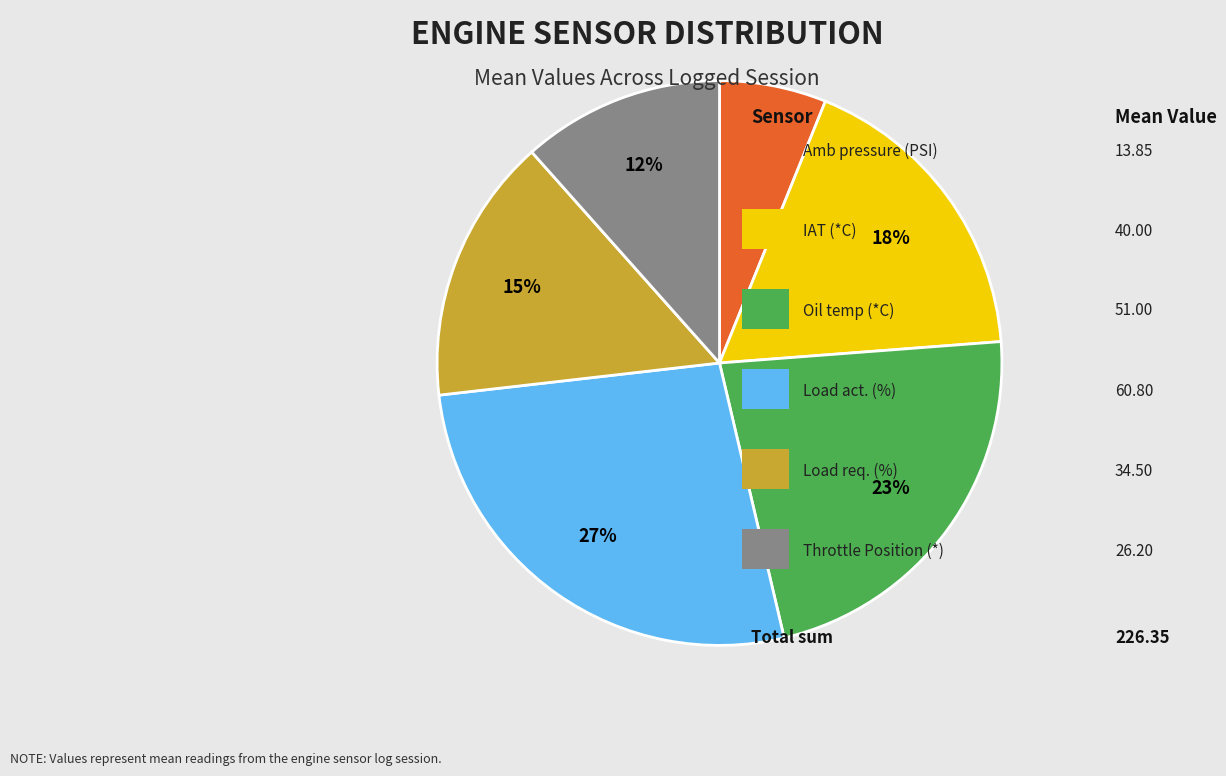

To the nearest percent, what is the difference between the largest and smallest slice percentages?

21%